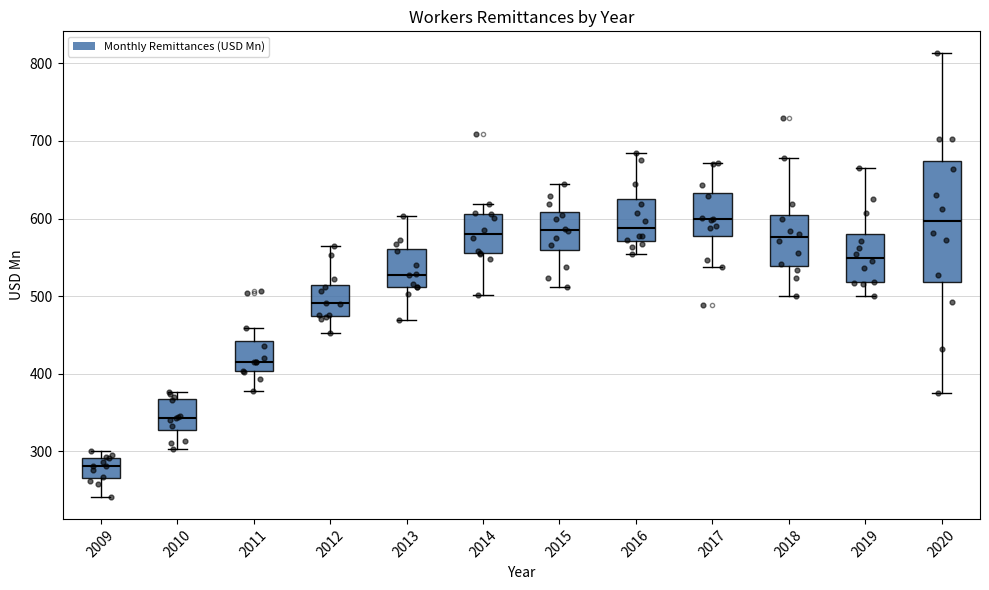

Comparing the boxes themselves (not the whiskers), which one is the tallest?

2020